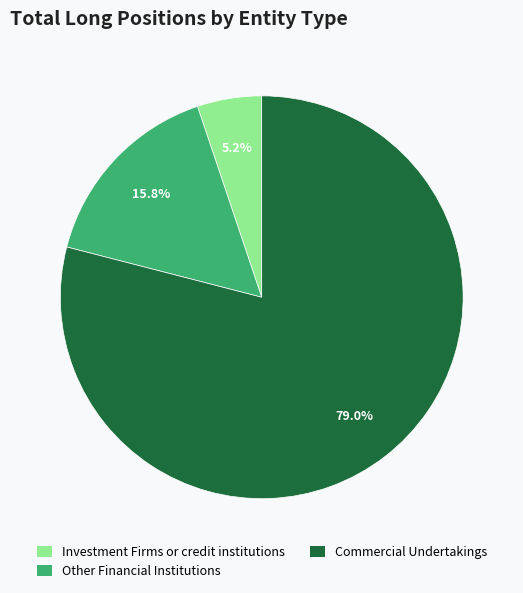

Is it true that Investment Firms or credit institutions is 5% of the pie?

True